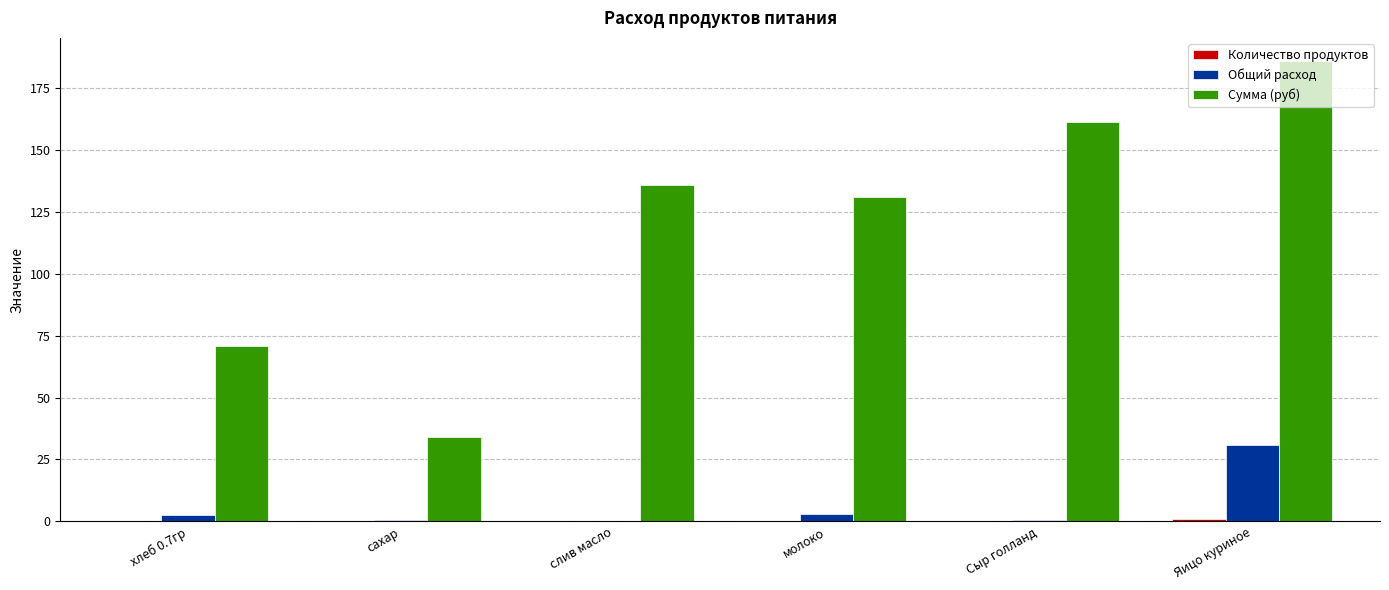

Which series changed the most between хлеб 0.7гр and молоко?

Сумма (руб)